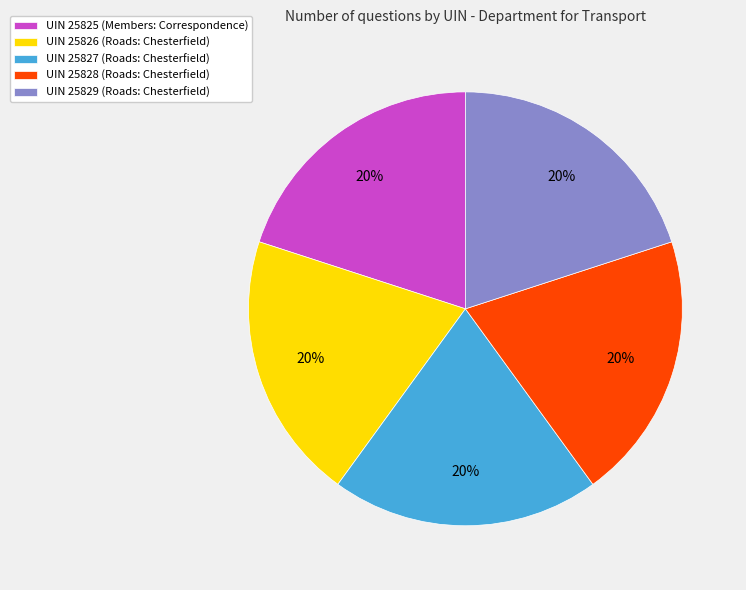

Does any single category account for the majority?

No